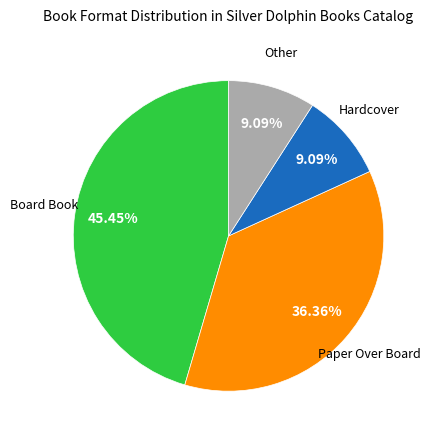

Count the number of slices in the pie.

4